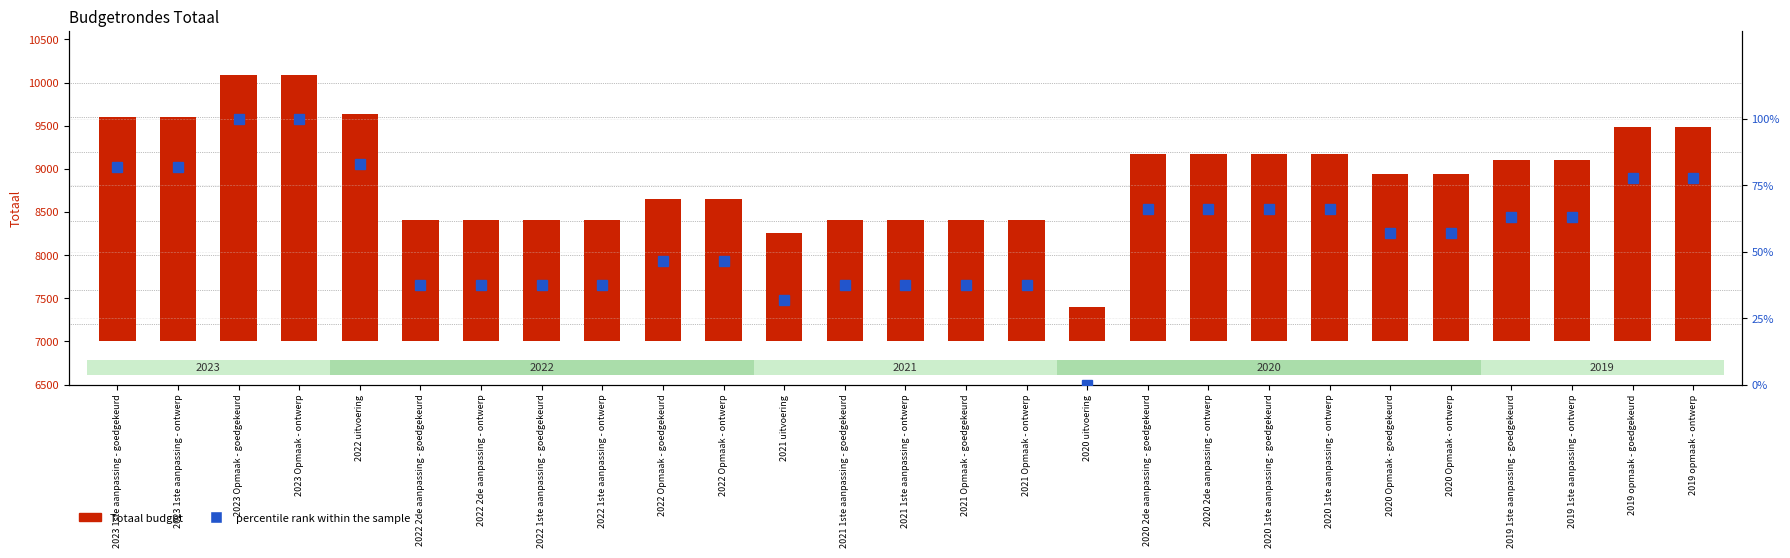

How many categories are shown in the chart?

27